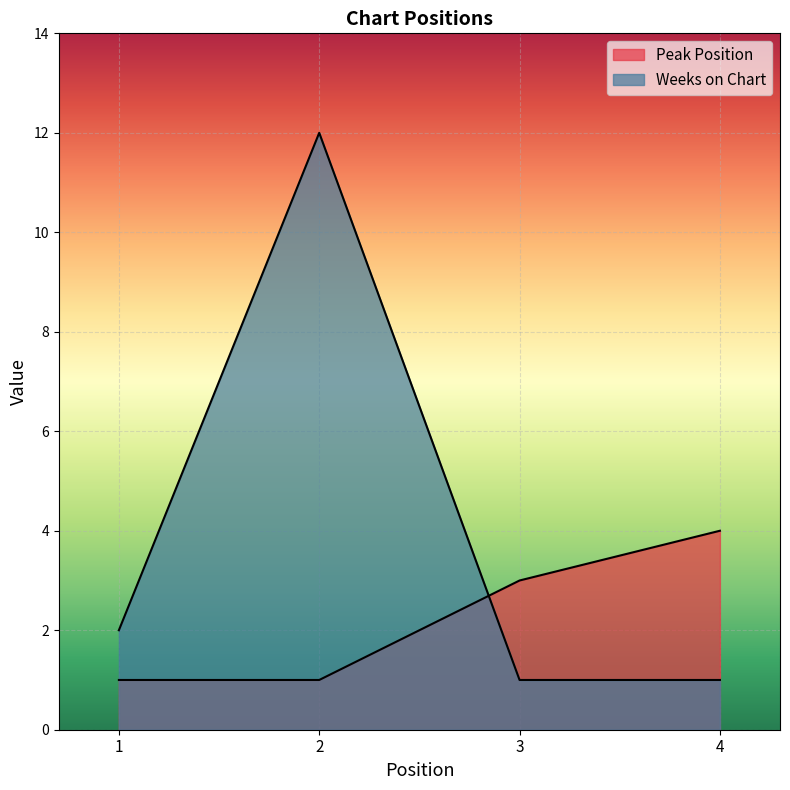

What is the minimum value for Weeks on Chart?

1